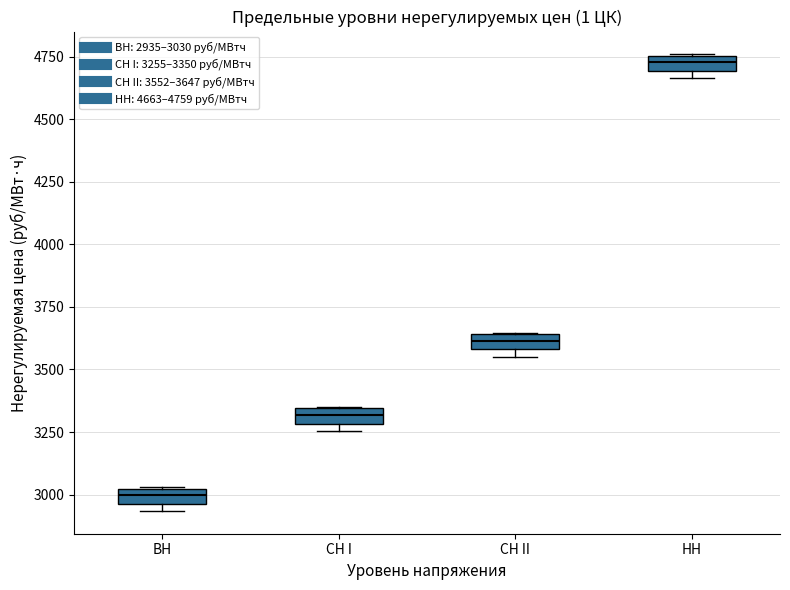

Where is the lower edge of the box for СН I on the y-axis? The values are not printed on the chart, so give them approximately, as read against the axis.

3300